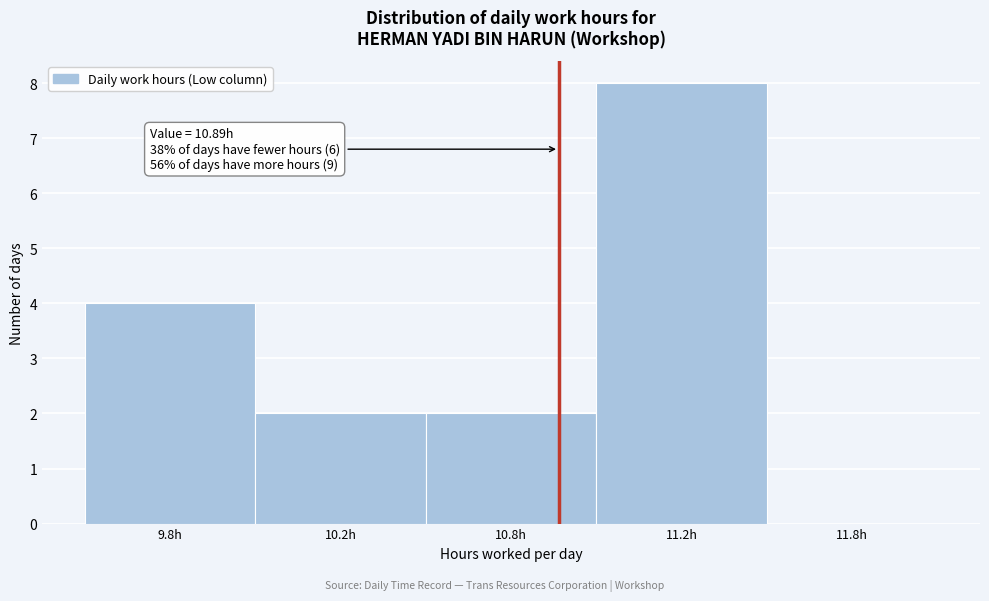

Reading left to right, extract all data points from this chart.

9.8h=4	10.2h=2	10.8h=2	11.2h=8	11.8h=0